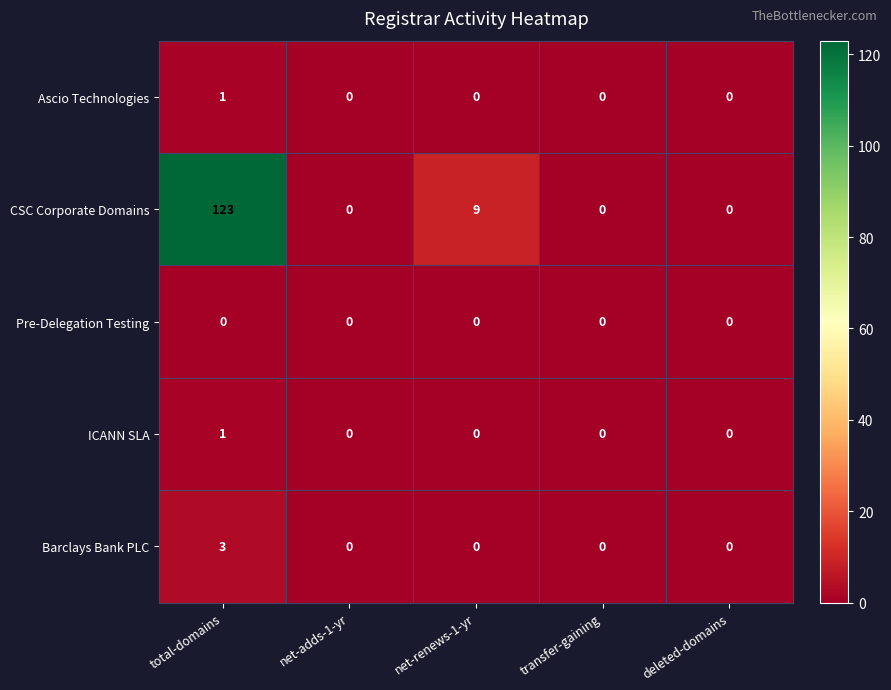

At which label does ICANN SLA reach its peak?

total-domains